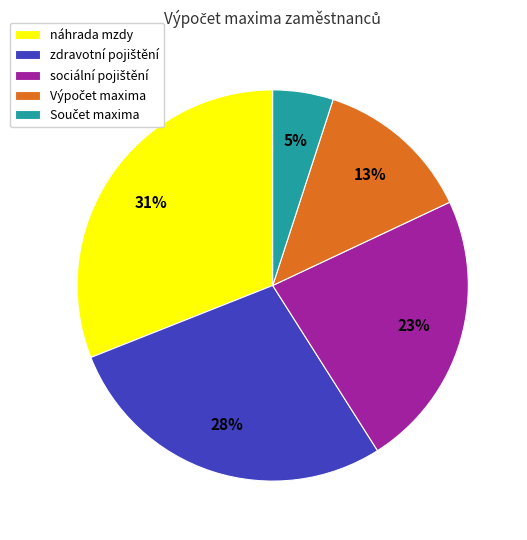

Is it true that náhrada mzdy is 31% of the pie?

True